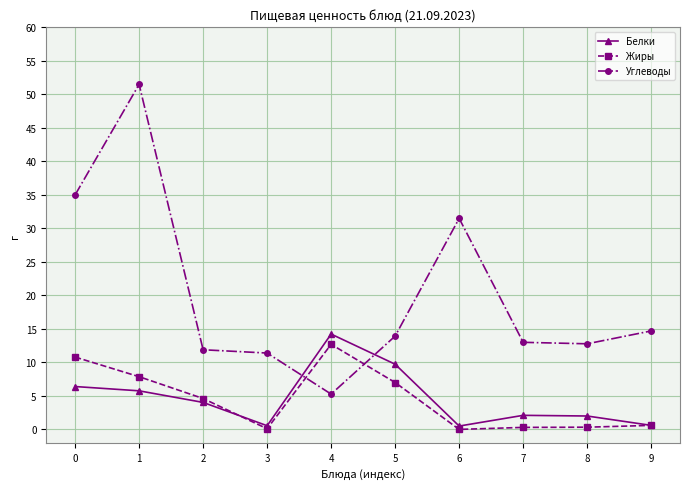

True or false: Жиры has a value of 0.3 at 8.

True